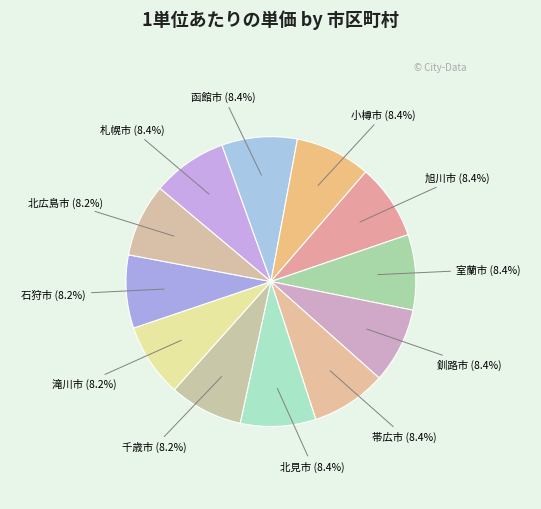

Rank the categories by value from lowest to highest.

石狩市, 北広島市, 千歳市, 滝川市, 札幌市, 函館市, 小樽市, 旭川市, 室蘭市, 釧路市, 帯広市, 北見市